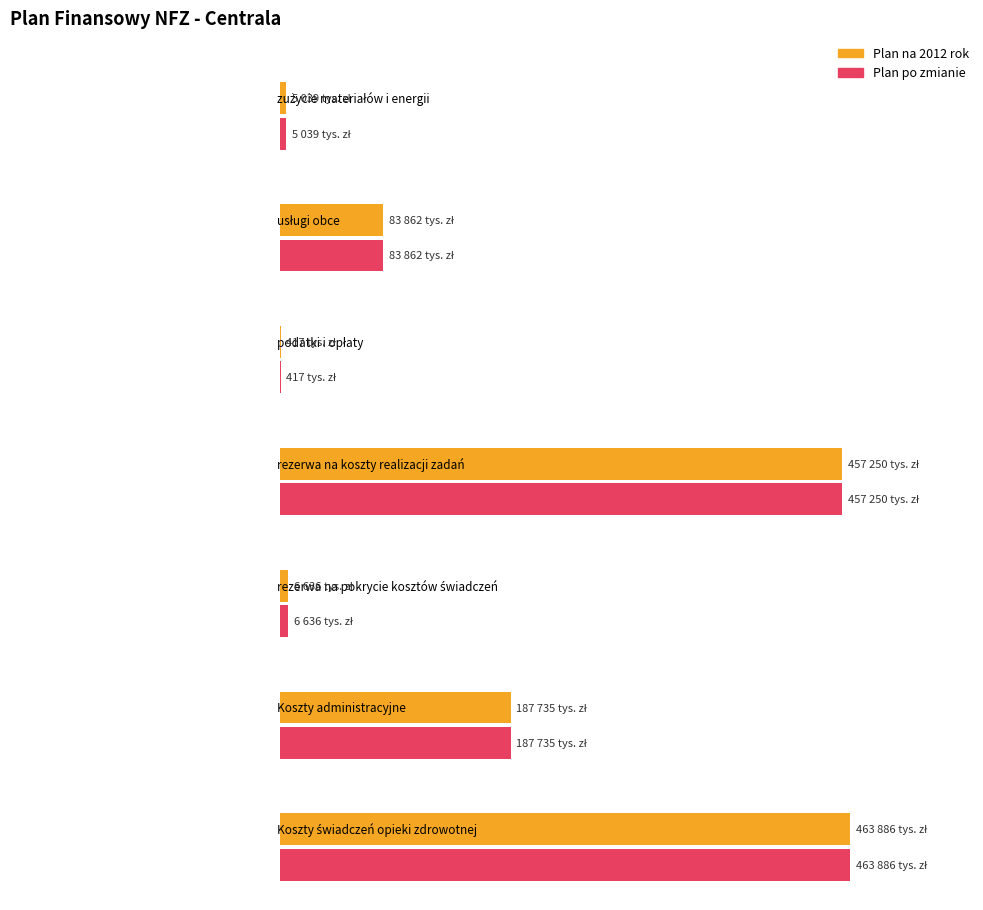

What is the maximum value for Plan po zmianie?

463886